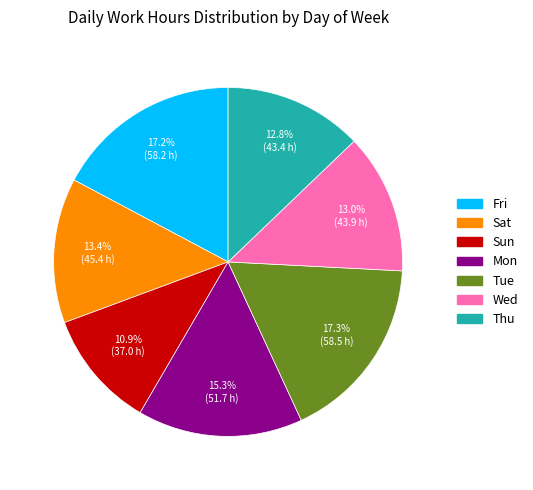

To the nearest percent, what portion does Sat represent?

13%